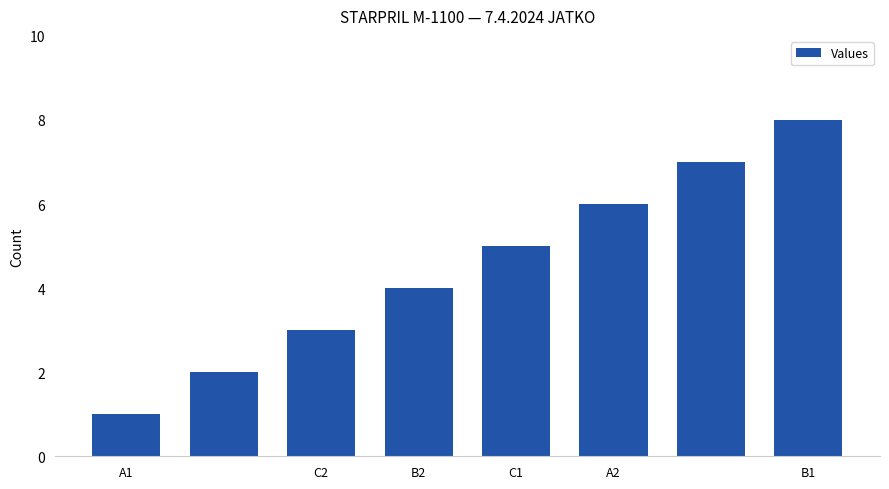

What is the difference between the maximum and minimum values?

7